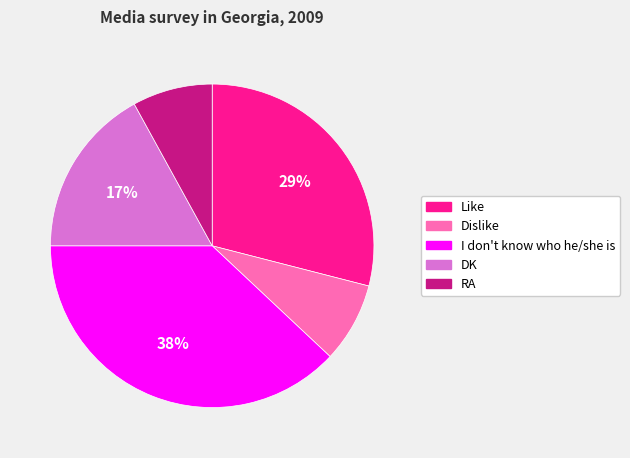

To the nearest percent, what is the average slice percentage?

20%